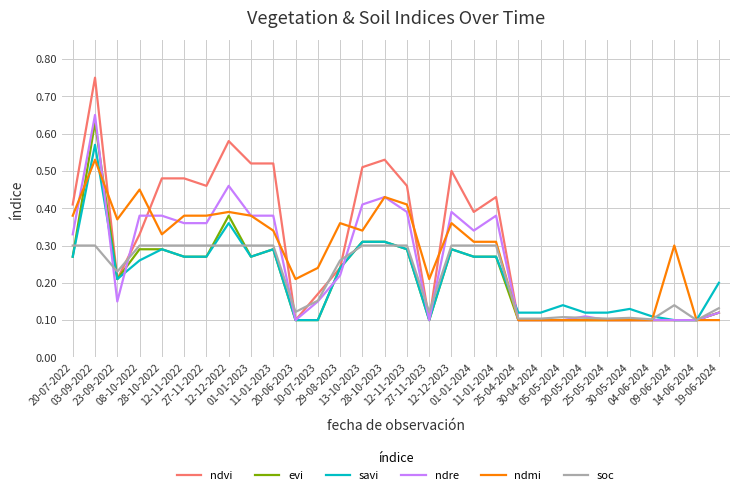

Between which two adjacent categories do evi and ndre first intersect?

03-09-2022 and 23-09-2022